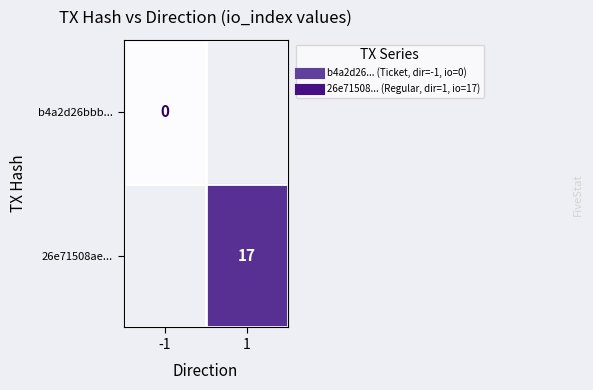

Which series has the largest range (max minus min)?

b4a2d26bbb...